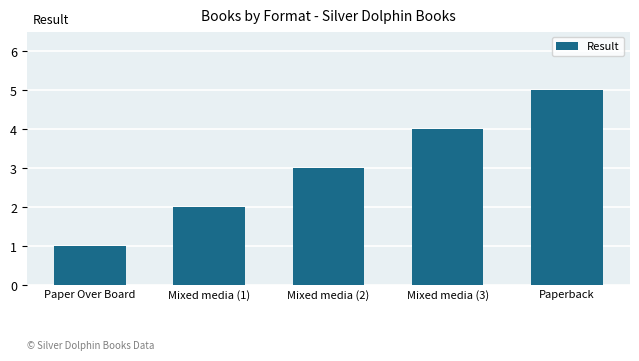

What is the maximum value shown in the chart?

5